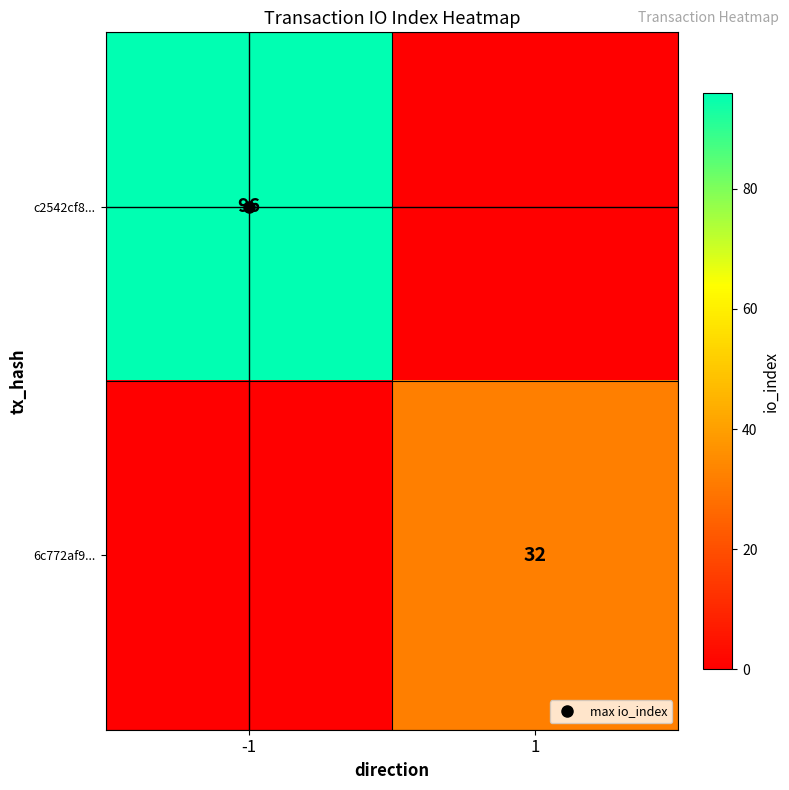

At which category is the sum across all series the highest?

-1